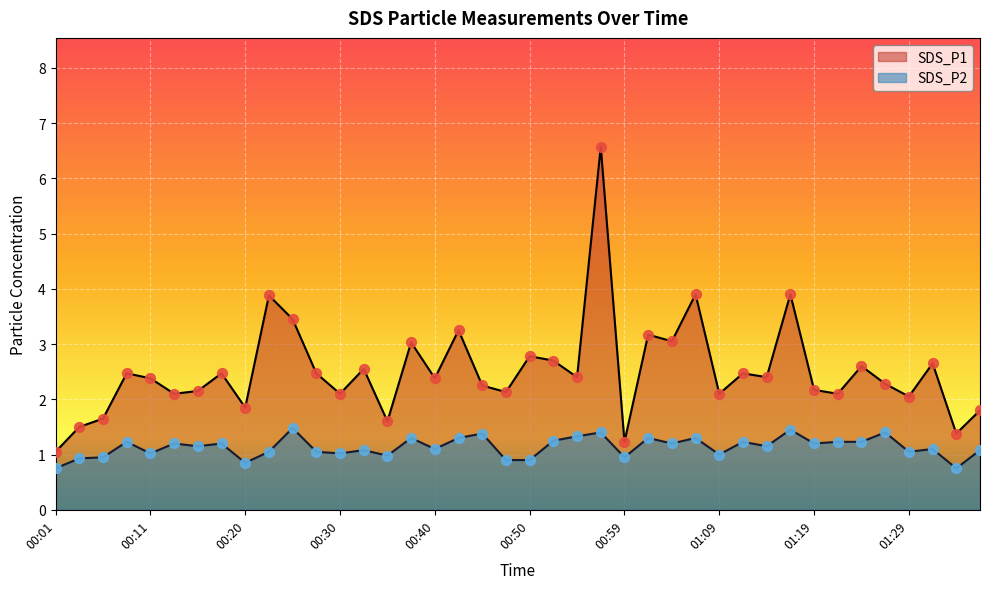

What is the total value across all series at 00:06?

2.6